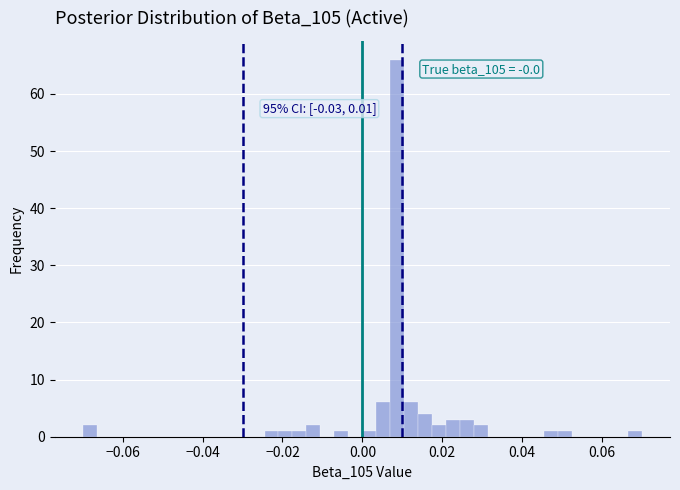

Around what value on the x-axis is the tallest bar? Give the approximate position of its centre, as read against the axis.

0.008